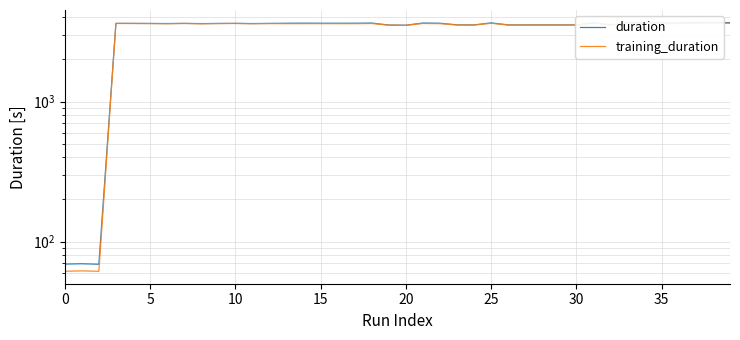

The value of training_duration at 28 is 3522.0. True or false?

True